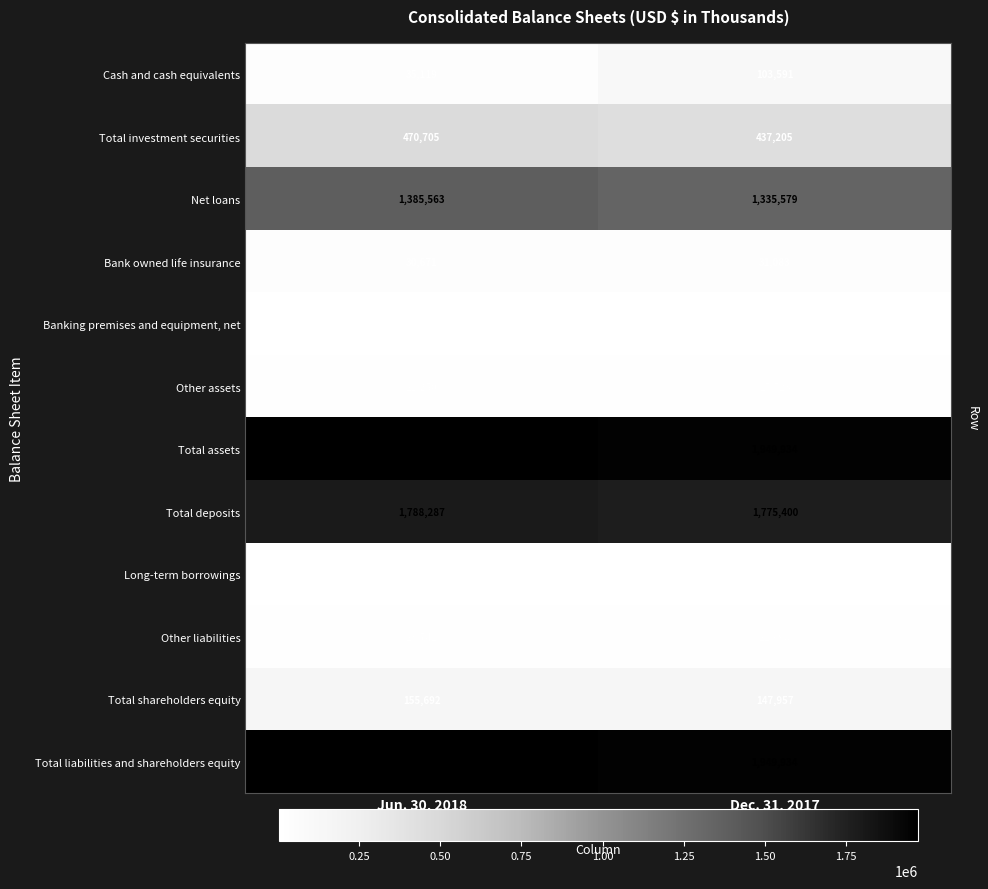

What is the difference between the Total deposits values at Dec. 31, 2017 and Jun. 30, 2018?

12887